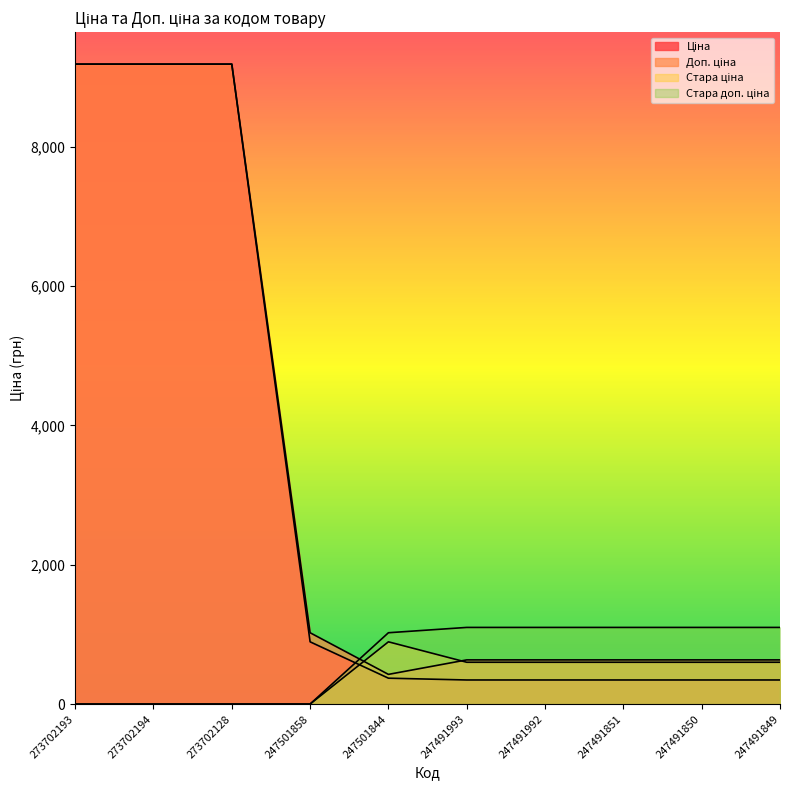

True or false: Ціна has more than 0 interior local peaks.

False